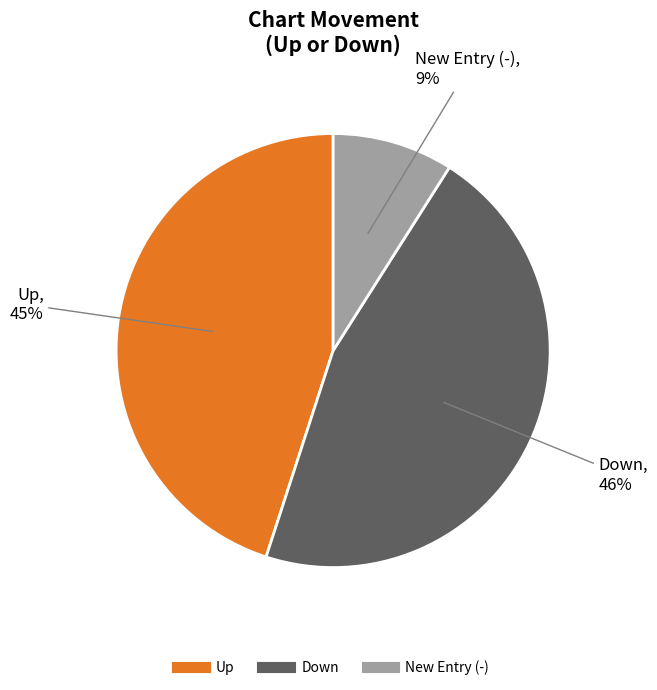

Does any single category account for the majority?

No